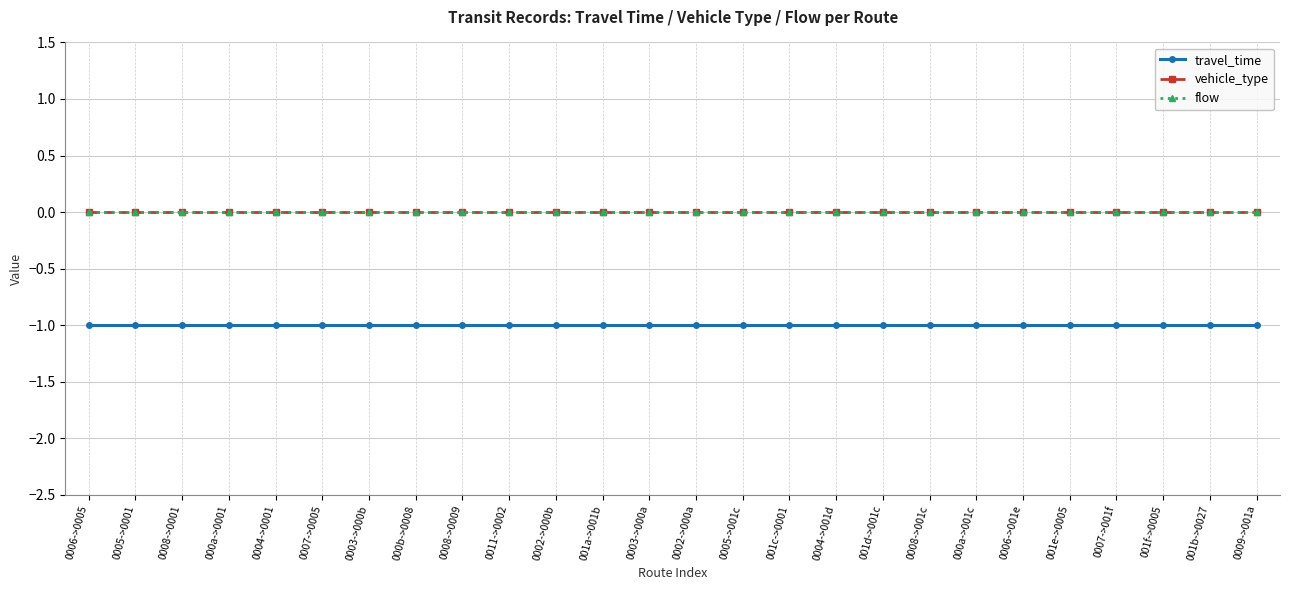

At which category is the sum across all series the highest?

0006->0005